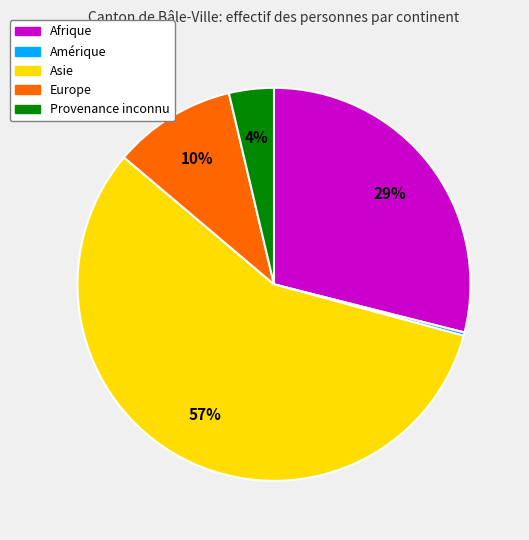

To the nearest percent, what portion does Asie represent?

57%